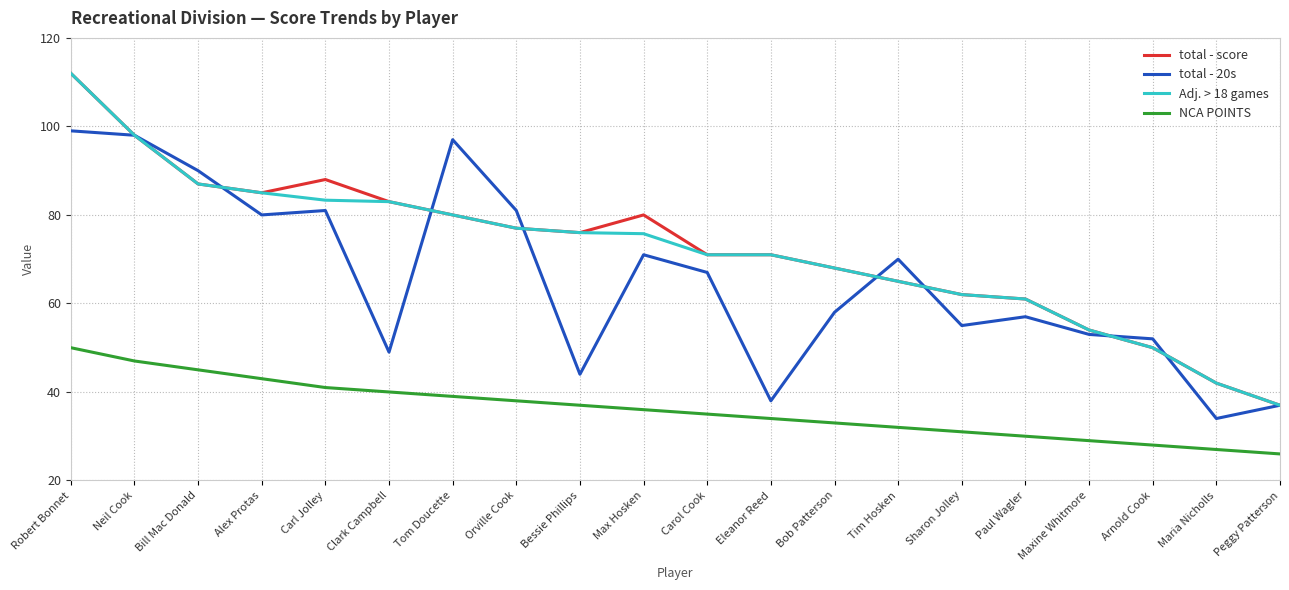

What is the spread (max minus min) of values at Alex Protas?

42.0